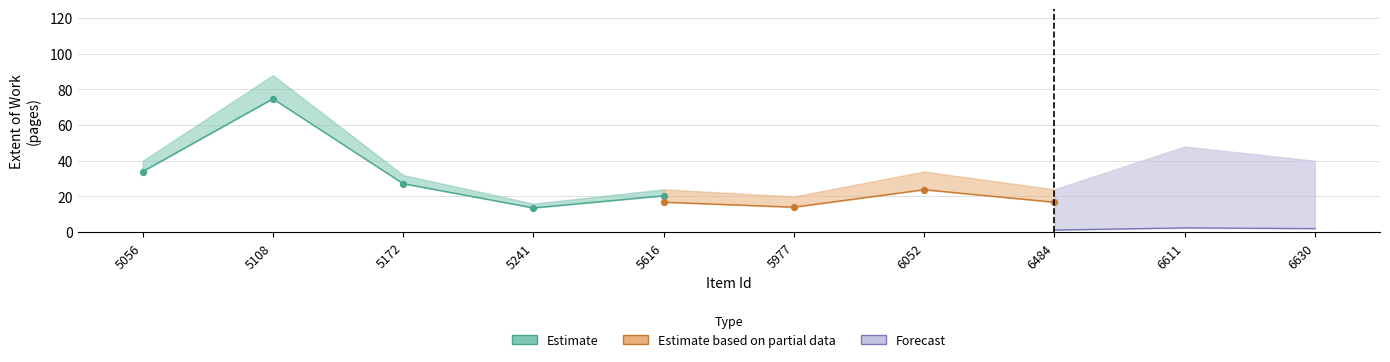

Is the value of Extent based on partial data at 5241 greater than the value of Forecast at 5616?

No